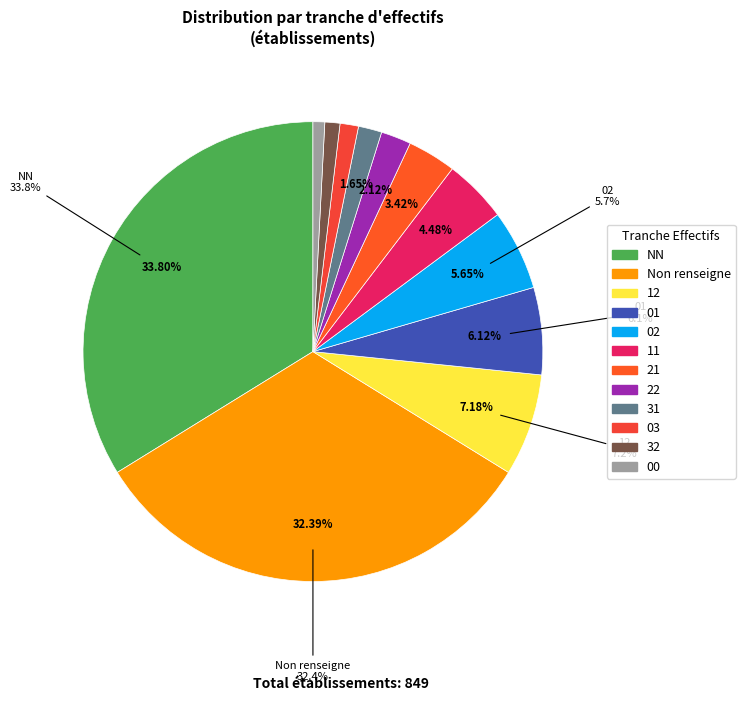

Approximately how many times larger is the value at NN compared to 01?

5.5